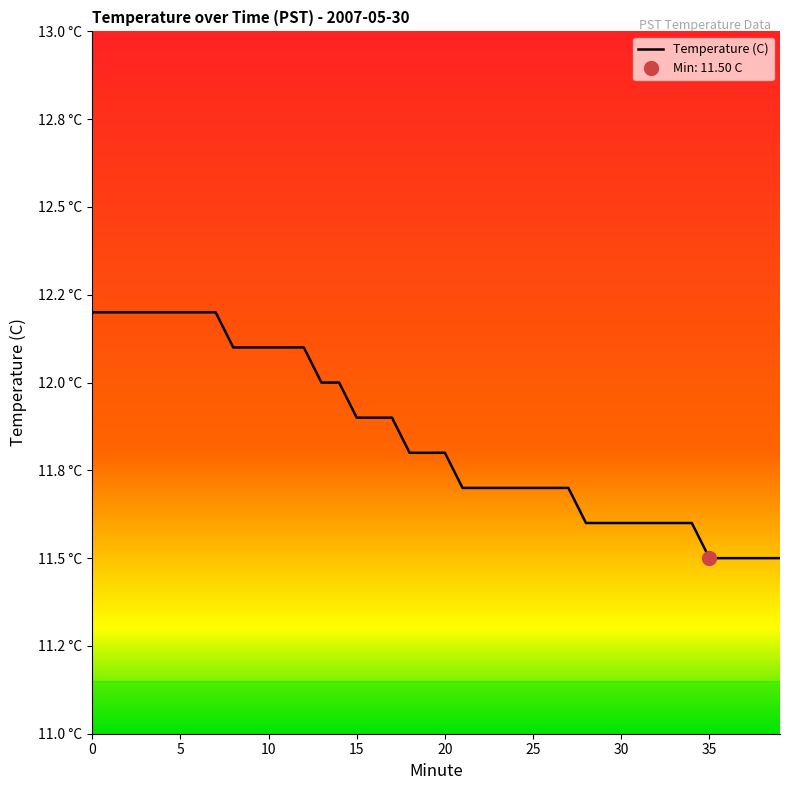

Reading left to right, extract all data points from this chart.

12.2	12.2	12.2	12.2	12.2	12.2	12.2	12.2	12.1	12.1	12.1	12.1	12.1	12.0	12.0	11.9	11.9	11.9	11.8	11.8	11.8	11.7	11.7	11.7	11.7	11.7	11.7	11.7	11.6	11.6	11.6	11.6	11.6	11.6	11.6	11.5	11.5	11.5	11.5	11.5